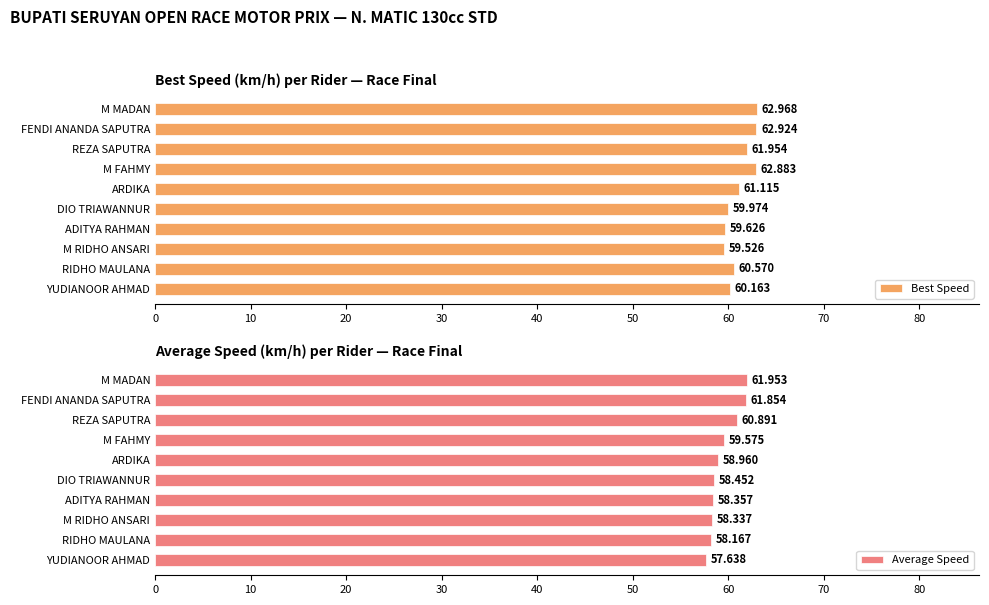

What are all the series names shown in the legend?

Best Speed, Average Speed